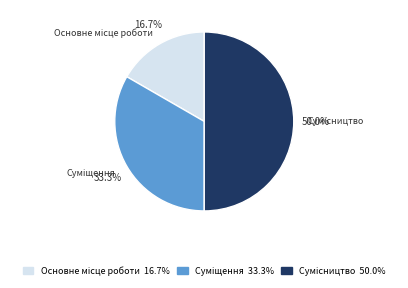

Is there any slice that represents more than half of the pie?

No